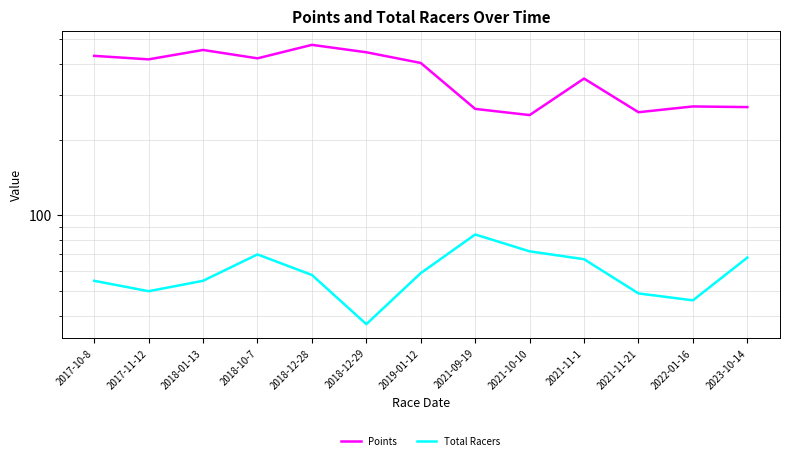

What is the value of the Points point at the 4th from the left?

420.4